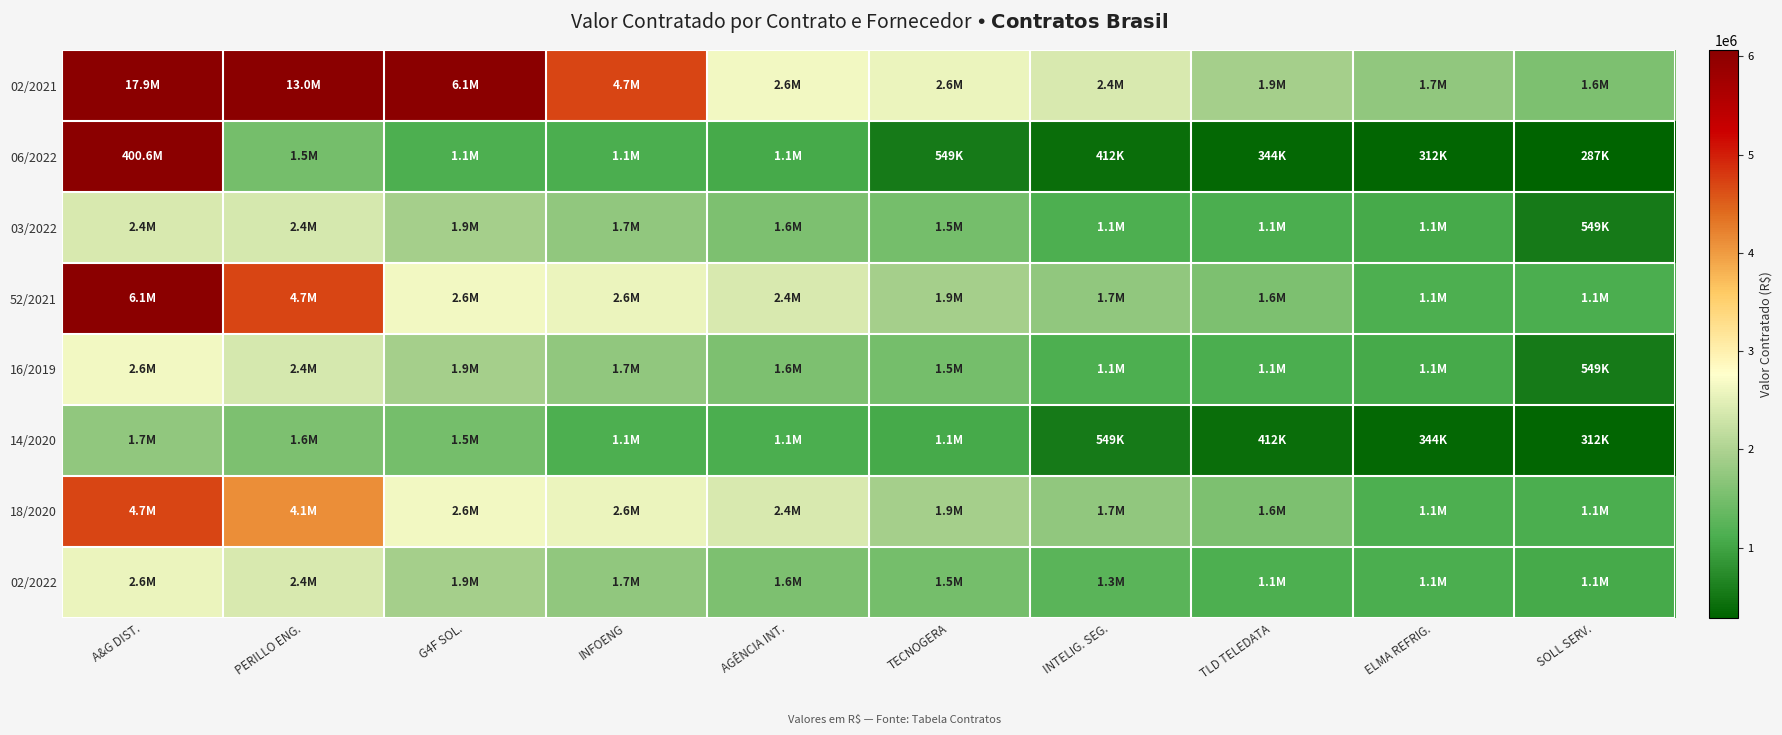

Reading right to left, transcribe all the data shown in this chart.

02/2021: SOLL SERV.=1565200.2	ELMA REFRIG.=1737951.6	TLD TELEDATA=1917078.1	INTELIG. SEG.=2393754.6	TECNOGERA=2567354.8	AGÊNCIA INT.=2647813.9	INFOENG=4704485.4	G4F SOL.=6061512.2	PERILLO ENG.=12968779.5	A&G DIST.=17930533.6
06/2022: SOLL SERV.=287146.6	ELMA REFRIG.=312000.0	TLD TELEDATA=344464.5	INTELIG. SEG.=411654.0	TECNOGERA=548516.1	AGÊNCIA INT.=1073202.7	INFOENG=1109290.5	G4F SOL.=1129359.7	PERILLO ENG.=1500000.0	A&G DIST.=400623300.0
03/2022: SOLL SERV.=548516.1	ELMA REFRIG.=1073202.7	TLD TELEDATA=1109290.5	INTELIG. SEG.=1129359.7	TECNOGERA=1500000.0	AGÊNCIA INT.=1565200.2	INFOENG=1737951.6	G4F SOL.=1917078.1	PERILLO ENG.=2374973.4	A&G DIST.=2393754.6
52/2021: SOLL SERV.=1109290.5	ELMA REFRIG.=1129359.7	TLD TELEDATA=1565200.2	INTELIG. SEG.=1737951.6	TECNOGERA=1917078.1	AGÊNCIA INT.=2393754.6	INFOENG=2567354.8	G4F SOL.=2647813.9	PERILLO ENG.=4704485.4	A&G DIST.=6061512.2
16/2019: SOLL SERV.=548516.1	ELMA REFRIG.=1073202.7	TLD TELEDATA=1109290.5	INTELIG. SEG.=1129359.7	TECNOGERA=1500000.0	AGÊNCIA INT.=1565200.2	INFOENG=1737951.6	G4F SOL.=1917078.1	PERILLO ENG.=2374973.4	A&G DIST.=2647813.9
14/2020: SOLL SERV.=312000.0	ELMA REFRIG.=344464.5	TLD TELEDATA=411654.0	INTELIG. SEG.=548516.1	TECNOGERA=1073202.7	AGÊNCIA INT.=1109290.5	INFOENG=1129359.7	G4F SOL.=1500000.0	PERILLO ENG.=1565200.2	A&G DIST.=1737951.6
18/2020: SOLL SERV.=1109290.5	ELMA REFRIG.=1129359.7	TLD TELEDATA=1565200.2	INTELIG. SEG.=1737951.6	TECNOGERA=1917078.1	AGÊNCIA INT.=2393754.6	INFOENG=2567354.8	G4F SOL.=2647813.9	PERILLO ENG.=4101462.3	A&G DIST.=4704485.4
02/2022: SOLL SERV.=1073202.7	ELMA REFRIG.=1109290.5	TLD TELEDATA=1129359.7	INTELIG. SEG.=1251826.6	TECNOGERA=1500000.0	AGÊNCIA INT.=1565200.2	INFOENG=1737951.6	G4F SOL.=1917078.1	PERILLO ENG.=2393754.6	A&G DIST.=2567354.8